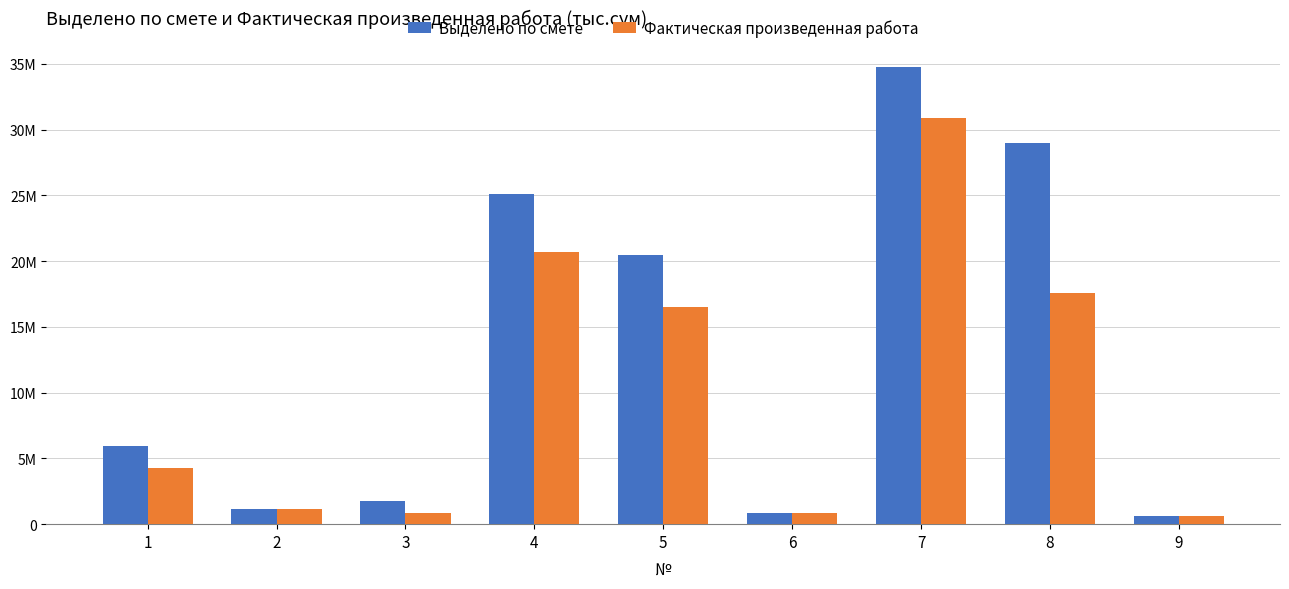

What are all the series names shown in the legend?

Выделено по смете, Фактическая произведенная работа